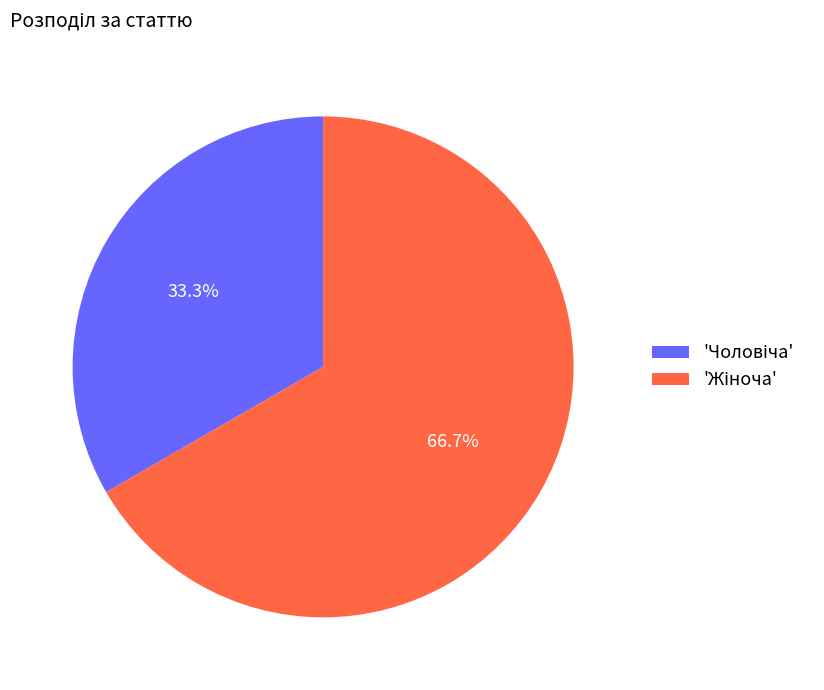

Is there any slice that represents more than half of the pie?

Yes